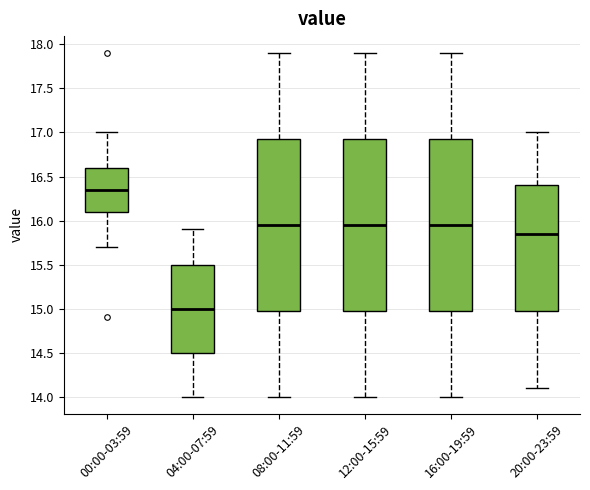

Where is the lower edge of the box for 04:00-07:59 on the y-axis? The values are not printed on the chart, so give them approximately, as read against the axis.

14.50